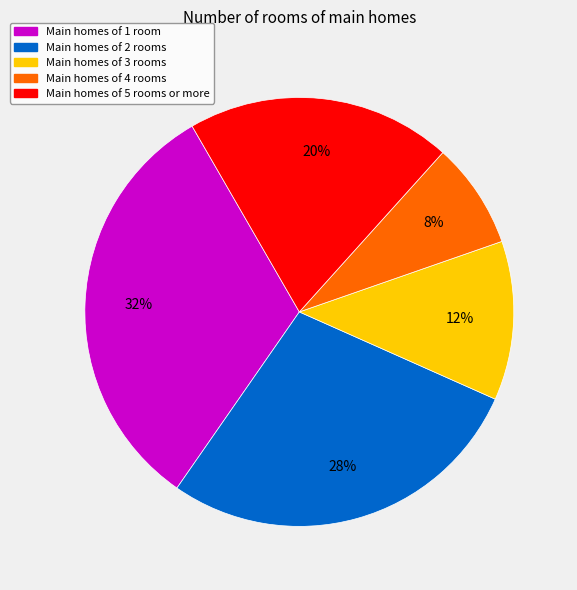

Does any single category account for the majority?

No